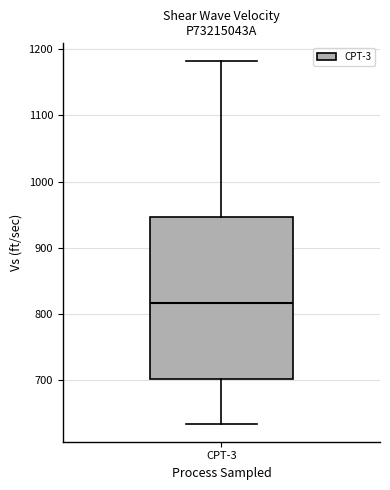

Where is the lower edge of the box for CPT-3 on the y-axis? The values are not printed on the chart, so give them approximately, as read against the axis.

700